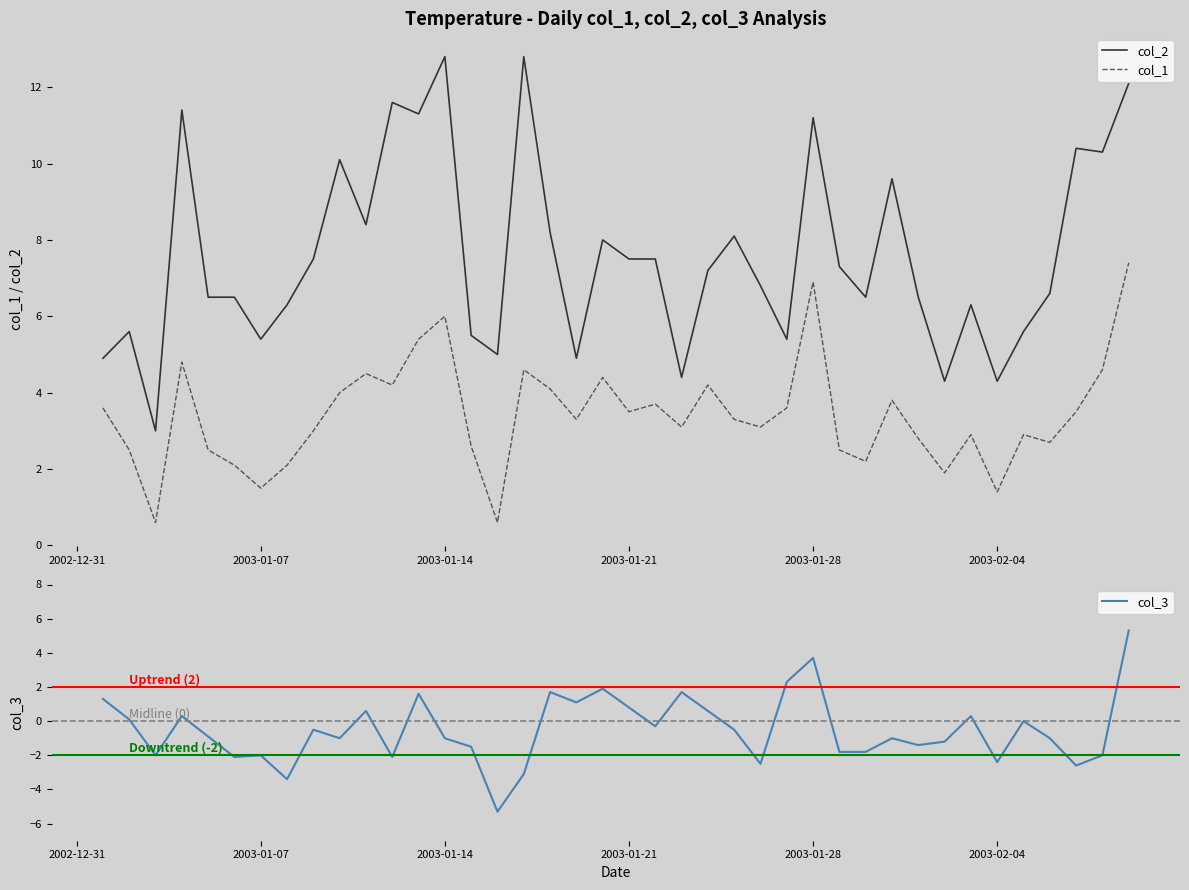

The value of col_3 at 2003-01-21 is 0.1. True or false?

False